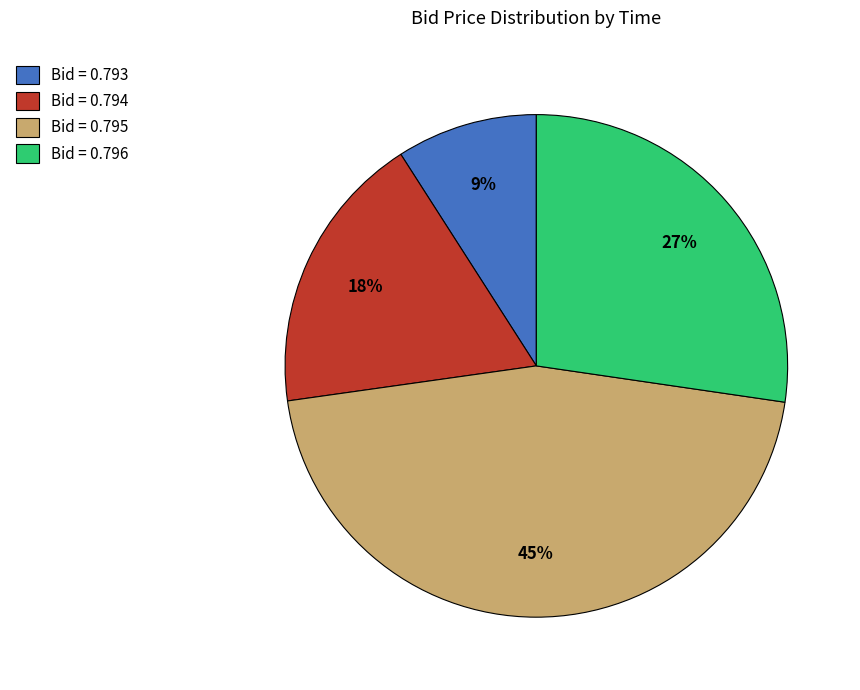

Rank the categories by value from highest to lowest.

Bid = 0.795, Bid = 0.796, Bid = 0.794, Bid = 0.793